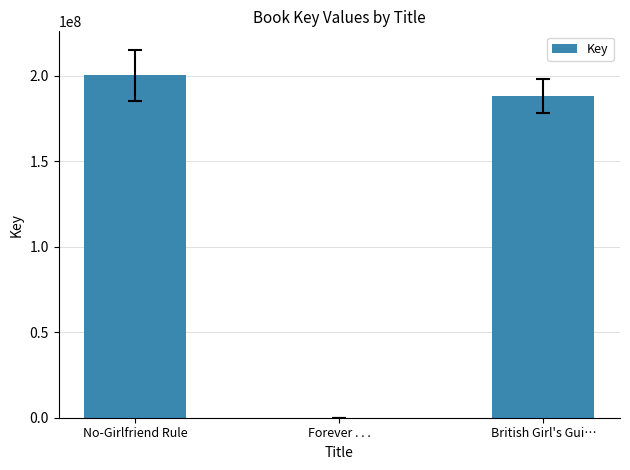

True or false: the data shows 255907030 at British Girl's Gui….

False